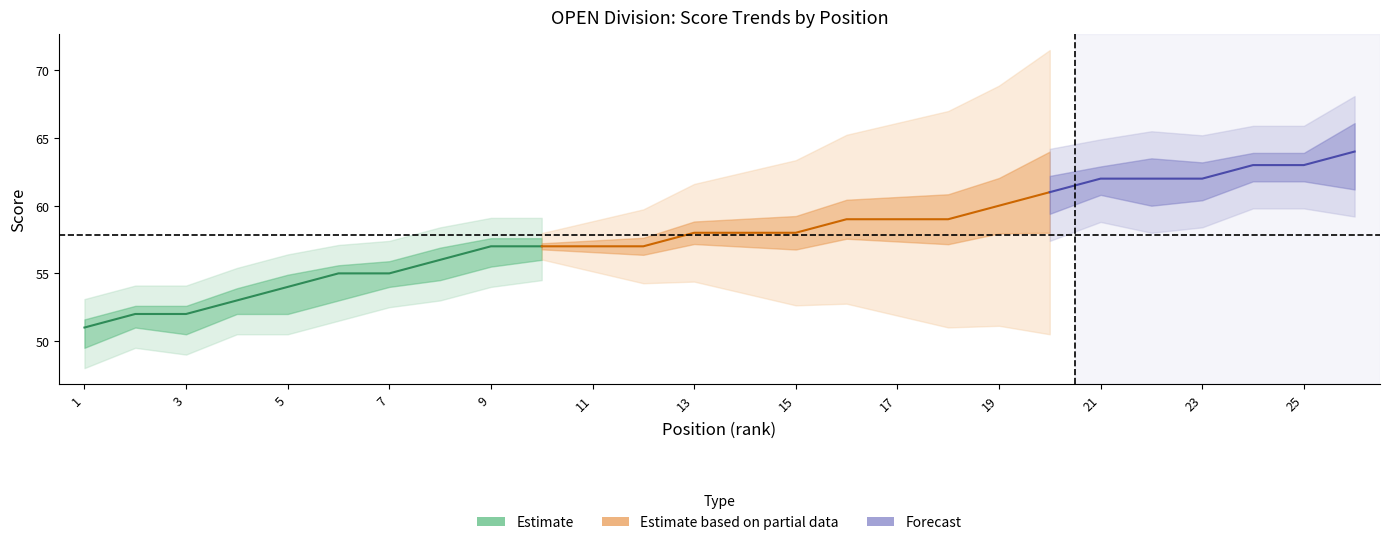

At which label does event_total_score first exceed 58?

16